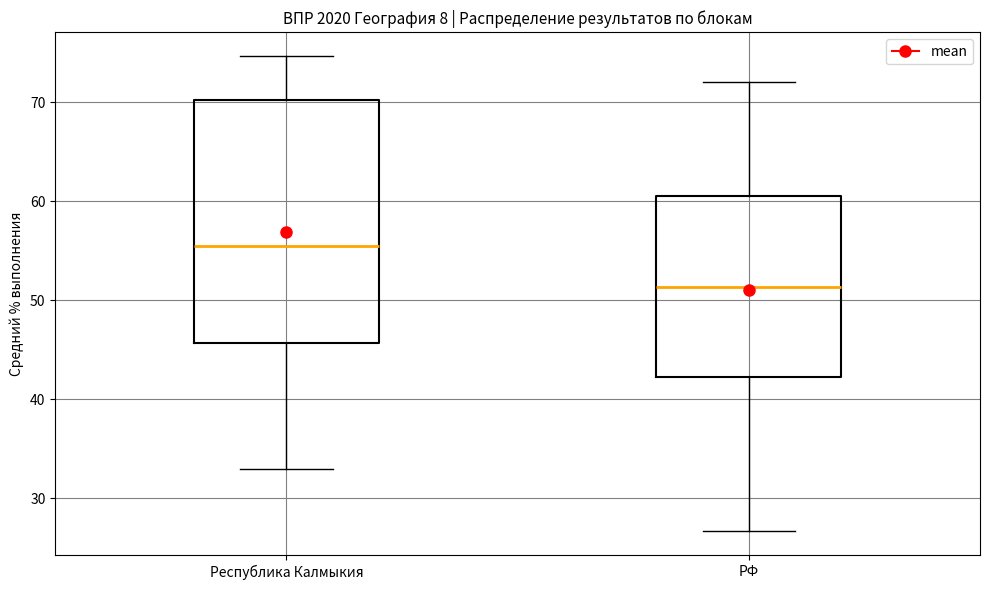

Which box's median line is the highest?

Республика Калмыкия